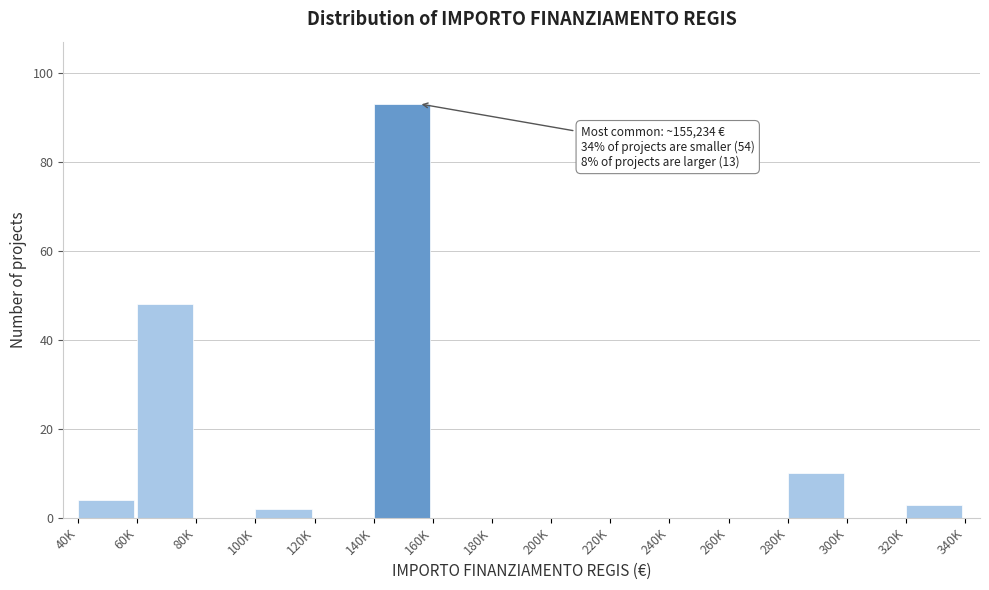

Reading right to left, what are all the values shown in this chart?

320K=3	300K=0	280K=10	260K=0	240K=0	220K=0	200K=0	180K=0	160K=0	140K=93	120K=0	100K=2	80K=0	60K=48	40K=4